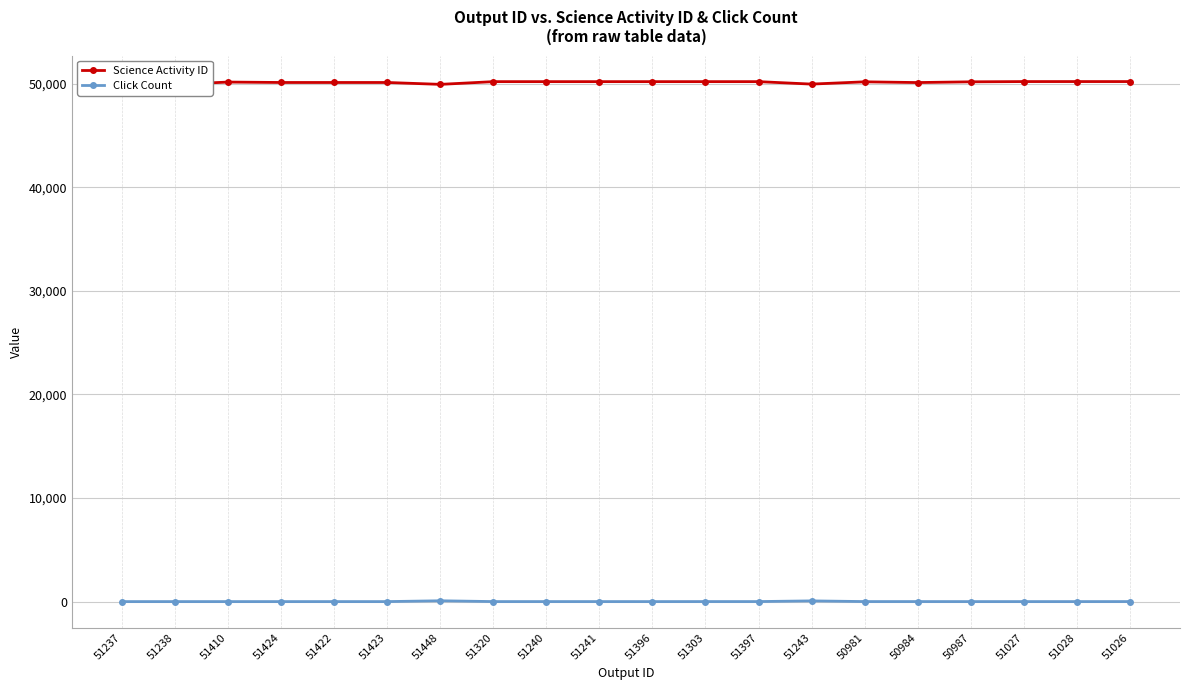

What is the average value of the Science Activity ID series?

50129